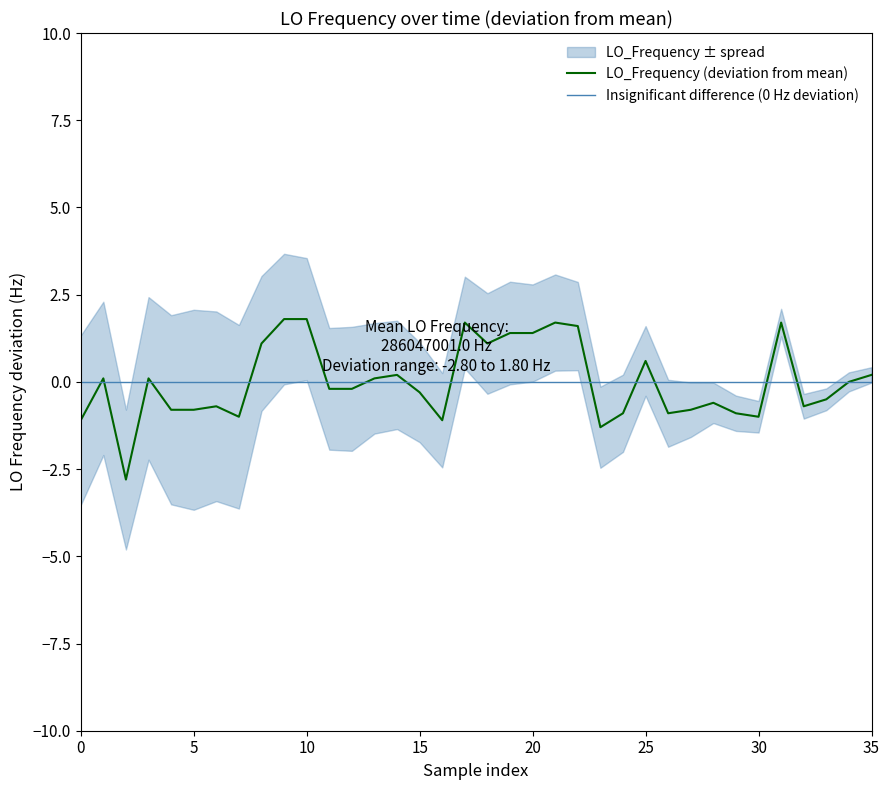

What is the minimum value for LO_Frequency (deviation from mean)?

-2.8